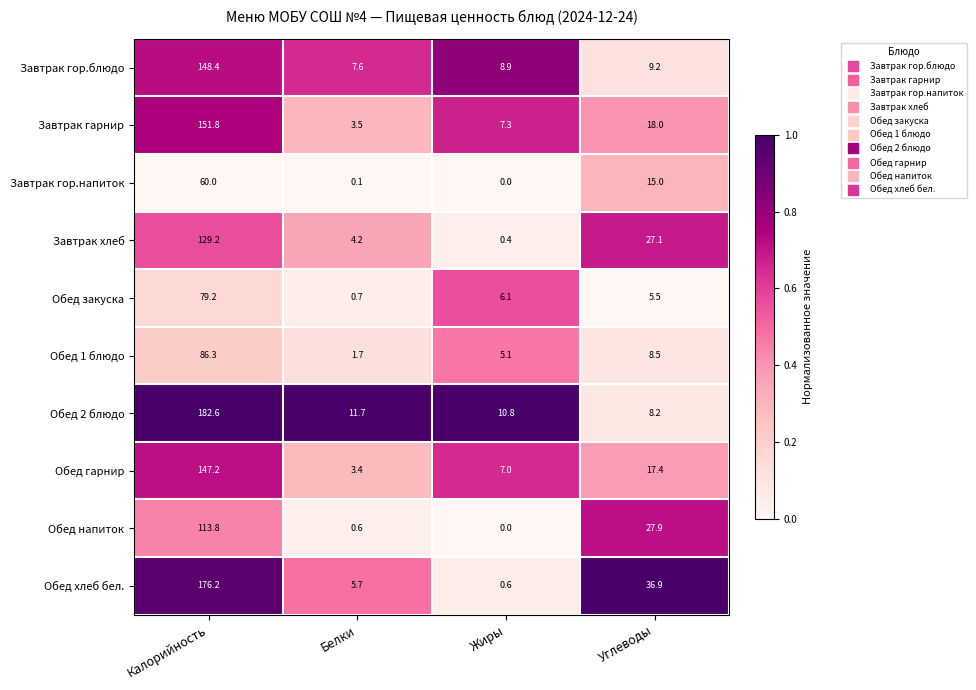

How many data points in Завтрак гор.блюдо are less than 9?

2